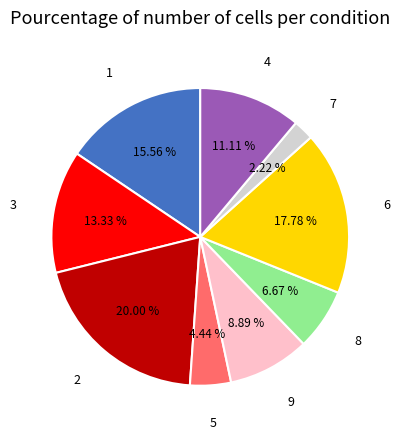

Rank the categories by value from highest to lowest.

2, 6, 1, 3, 4, 9, 8, 5, 7